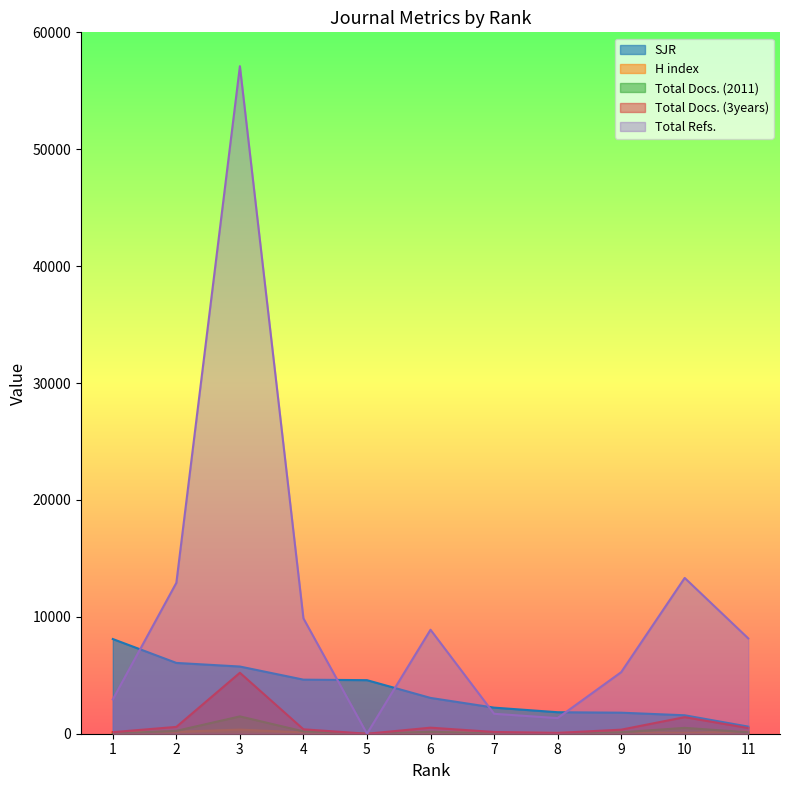

How many values in the H index series exceed 107?

5